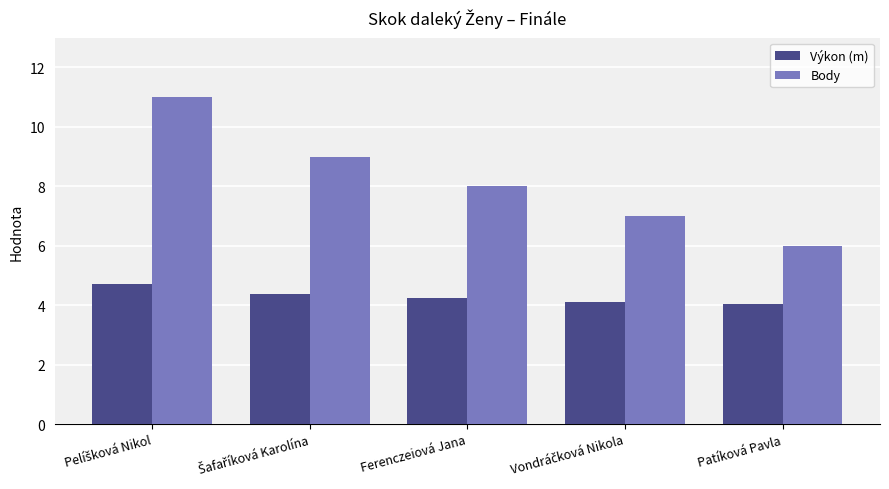

Which series has the widest spread of values?

Body